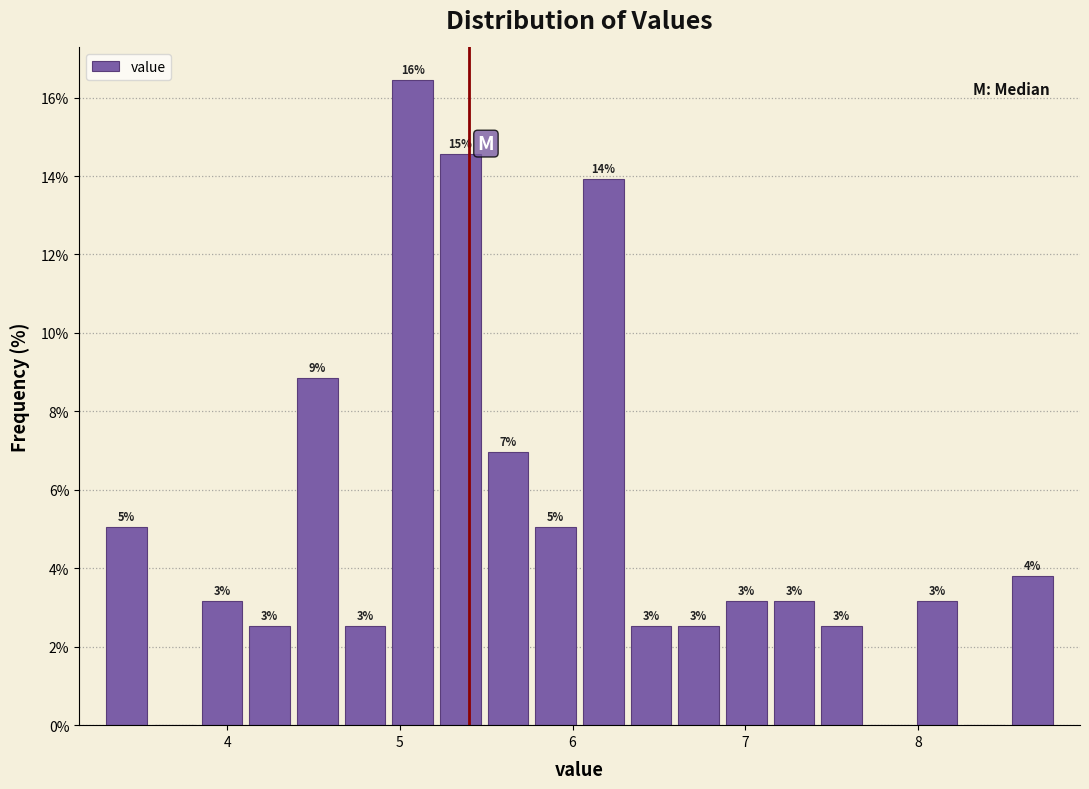

Read against the x-axis, roughly where is the centre of the tallest bar?

5.1